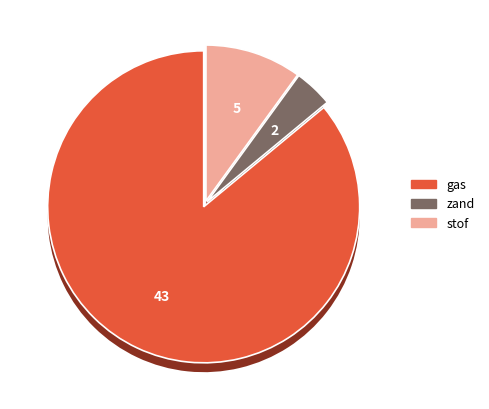

Between gas and zand, which is larger?

gas